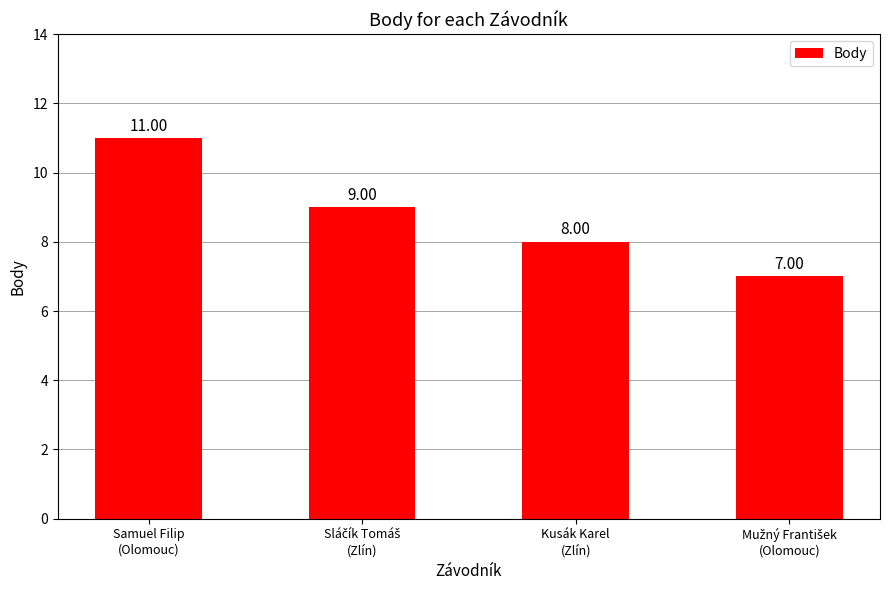

What is the average value?

9